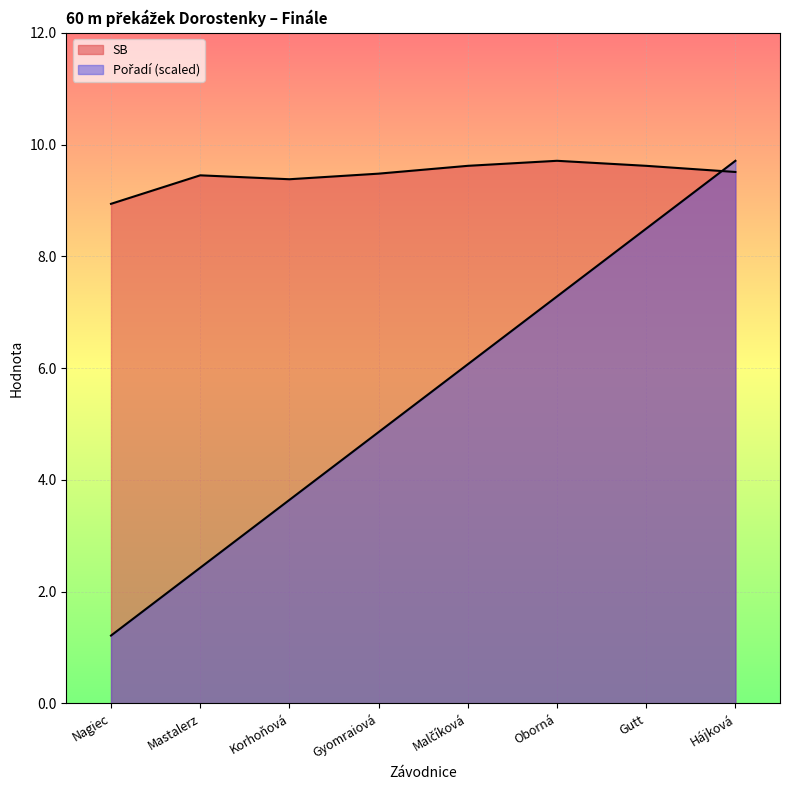

How many lines are shown in the chart?

2